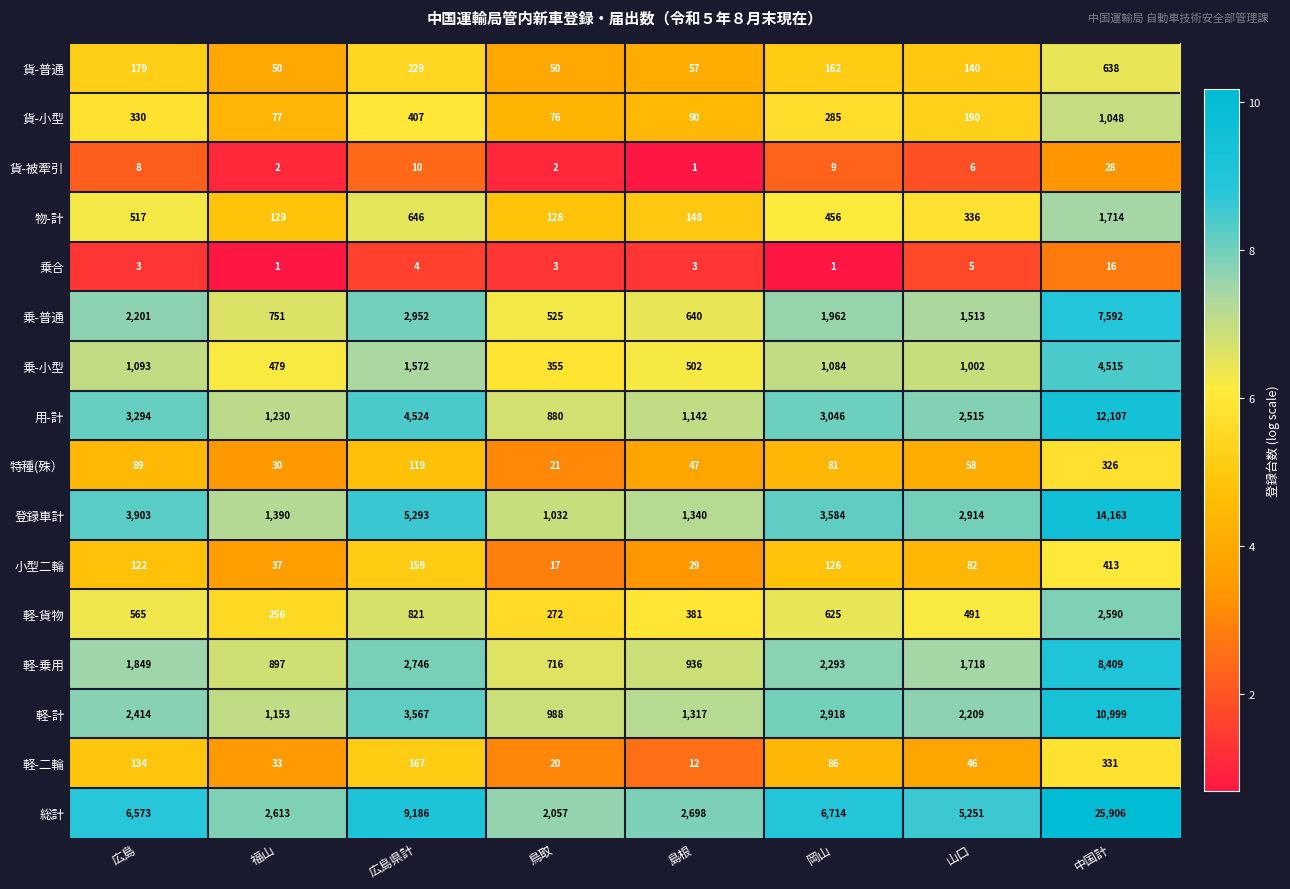

Rank the series by their maximum value, from lowest to highest.

乗合, 貨-被牽引, 特種(殊）, 軽-二輪, 小型二輪, 貨-普通, 貨-小型, 物-計, 軽-貨物, 乗-小型, 乗-普通, 軽-乗用, 軽-計, 用-計, 登録車計, 総計